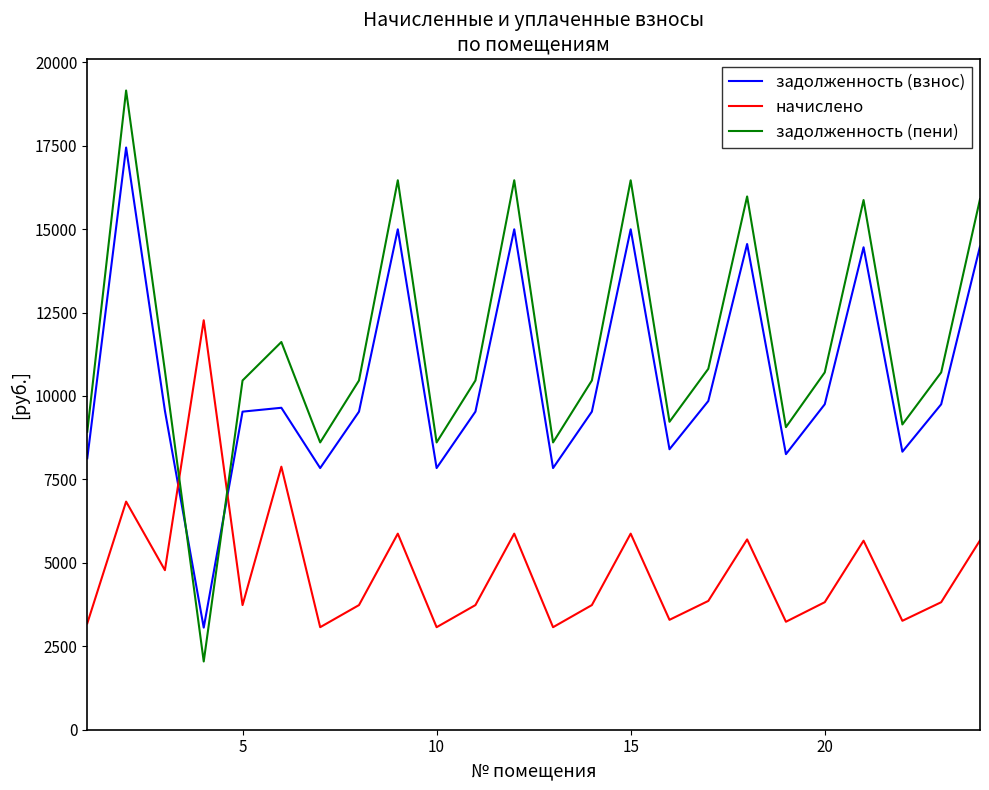

Rank the series by their maximum value, from lowest to highest.

начислено, задолженность (взнос), задолженность (пени)